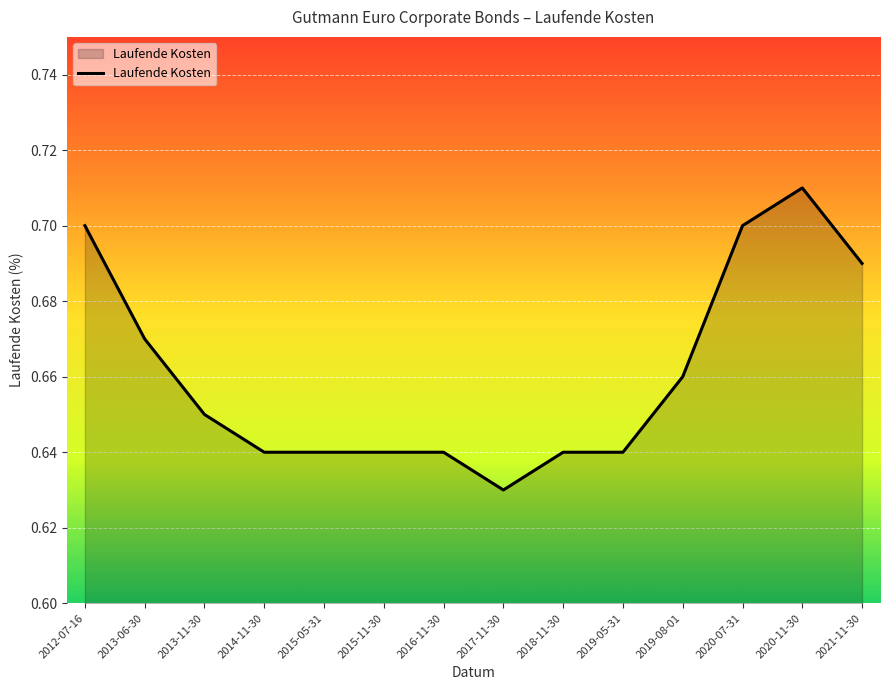

Is it true that the value at 2019-05-31 is 0.4?

False